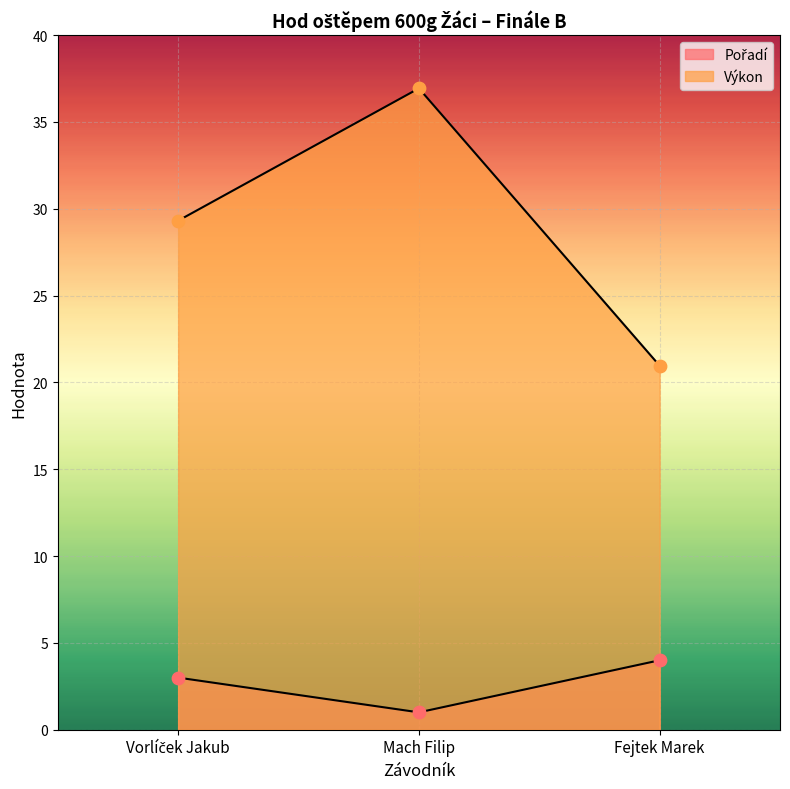

Which series has the widest spread of Y values?

Výkon